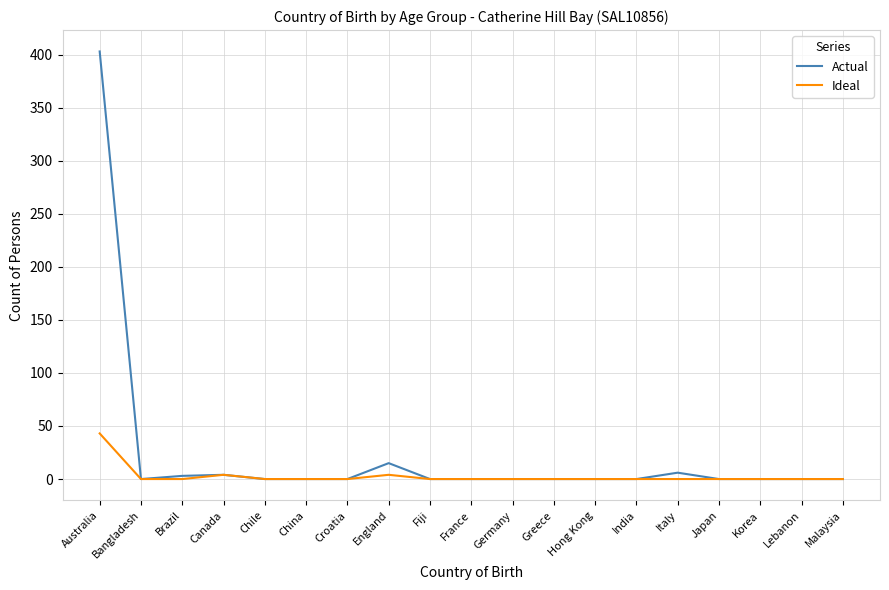

Which series has the largest total across all categories?

Actual